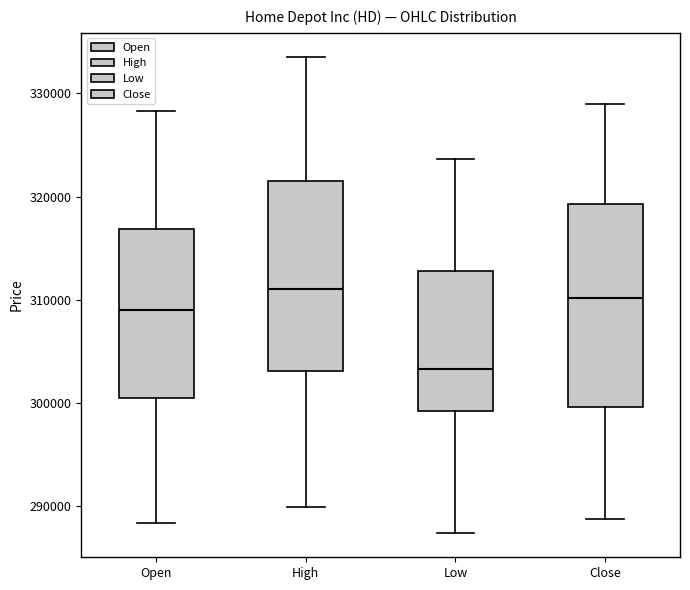

Which box is the tallest, from its lower edge to its upper edge?

Close